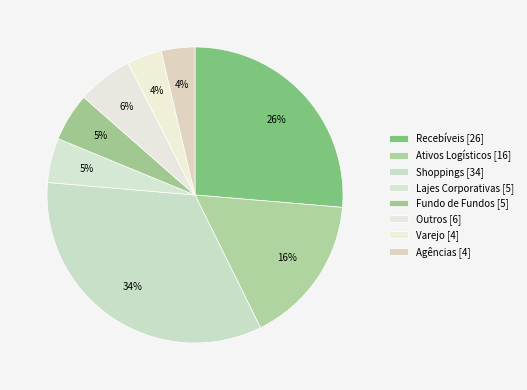

Count the number of slices in the pie.

8